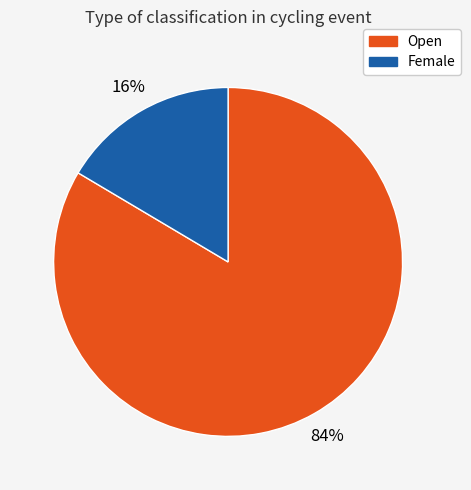

To the nearest percent, what percentage of the pie is Female?

16%